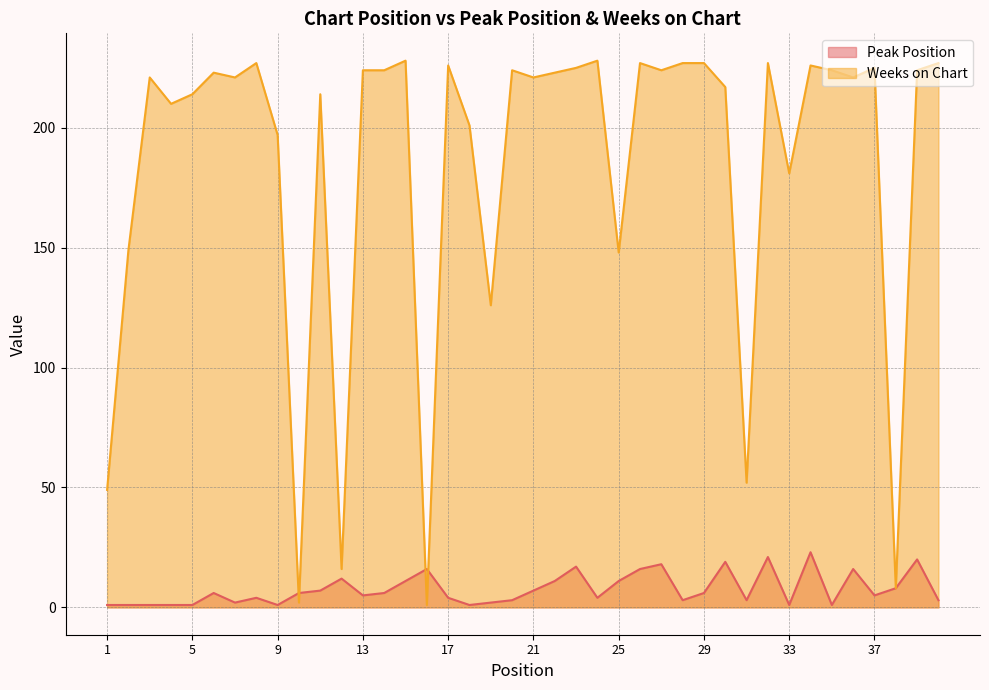

Reading left to right, transcribe all the data shown in this chart.

Peak Position: 1	1	1	1	1	6	2	4	1	6	7	12	5	6	11	16	4	1	2	3	7	11	17	4	11	16	18	3	6	19	3	21	1	23	1	16	5	8	20	3
Weeks on Chart: 49	149	221	210	214	223	221	227	197	2	214	16	224	224	228	1	226	201	126	224	221	223	225	228	148	227	224	227	227	217	52	227	181	226	224	221	225	8	224	227